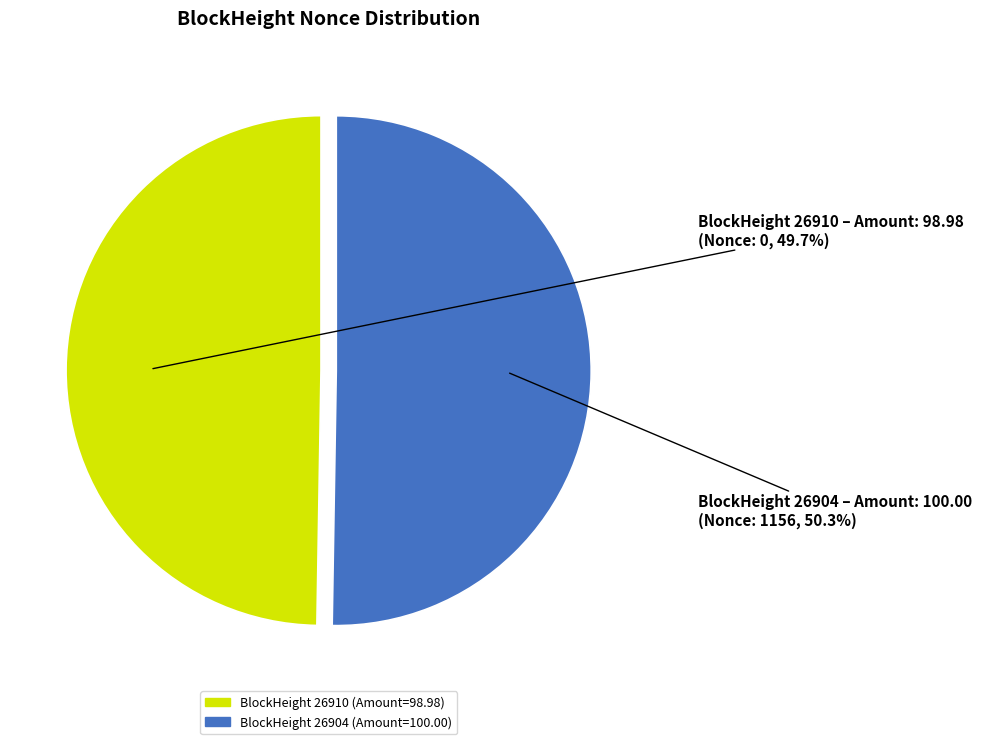

Is there any slice that represents more than half of the pie?

Yes